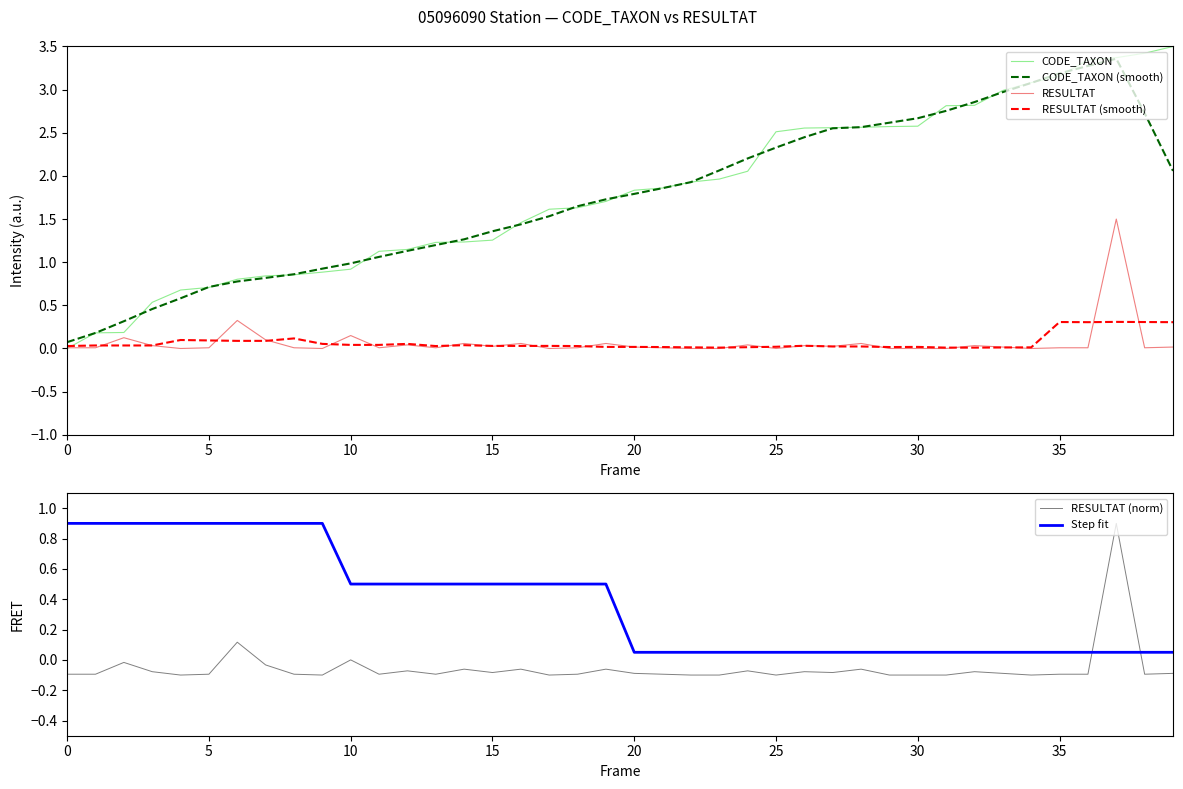

Is it true that CODE_TAXON equals 2.5 at 17?

False